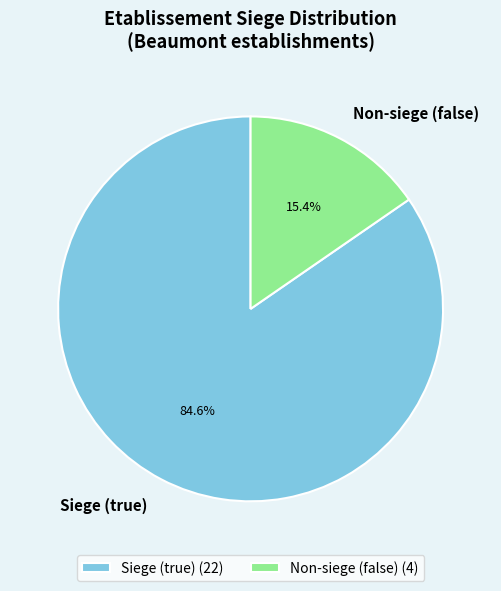

What portion of the pie excludes Siege (true) (22)?

15.4%